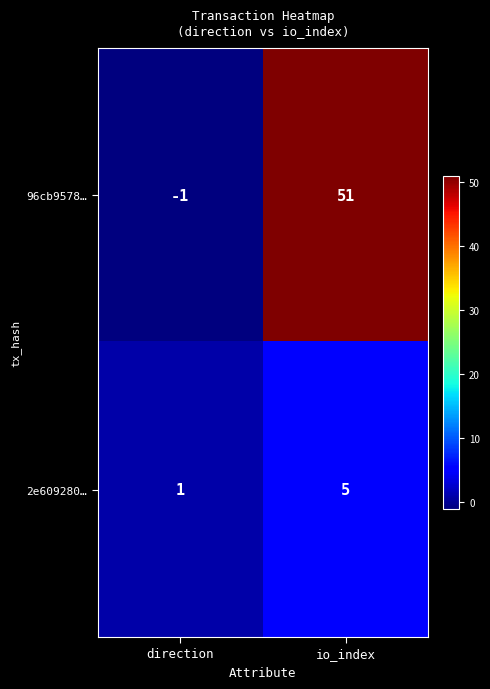

What is the difference between the 2e609280… values at direction and io_index?

4